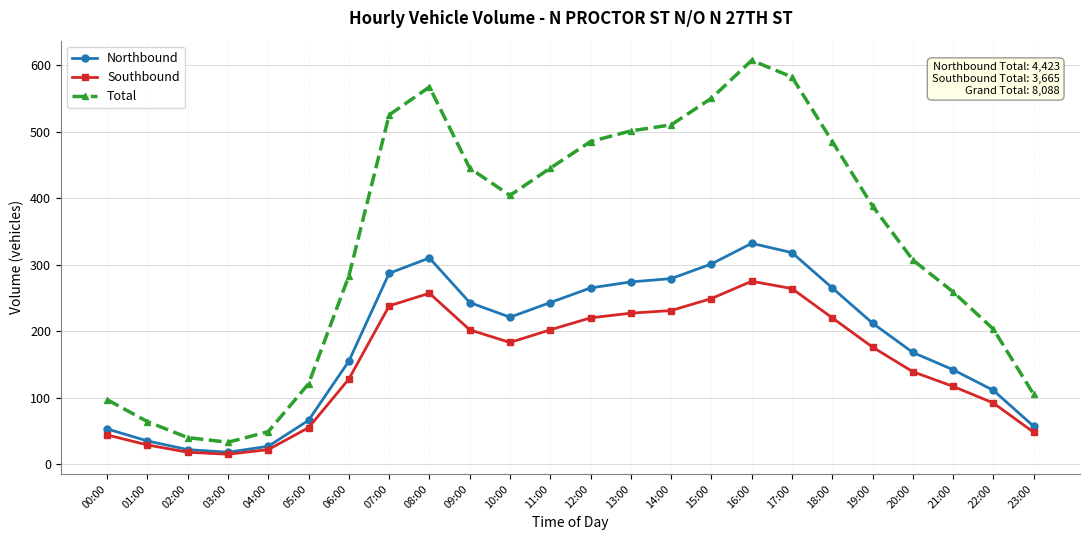

The value of Northbound at 01:00 is 35. True or false?

True